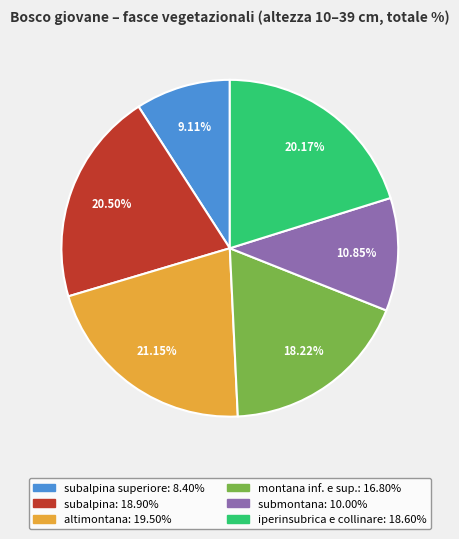

Does any single category account for the majority?

No